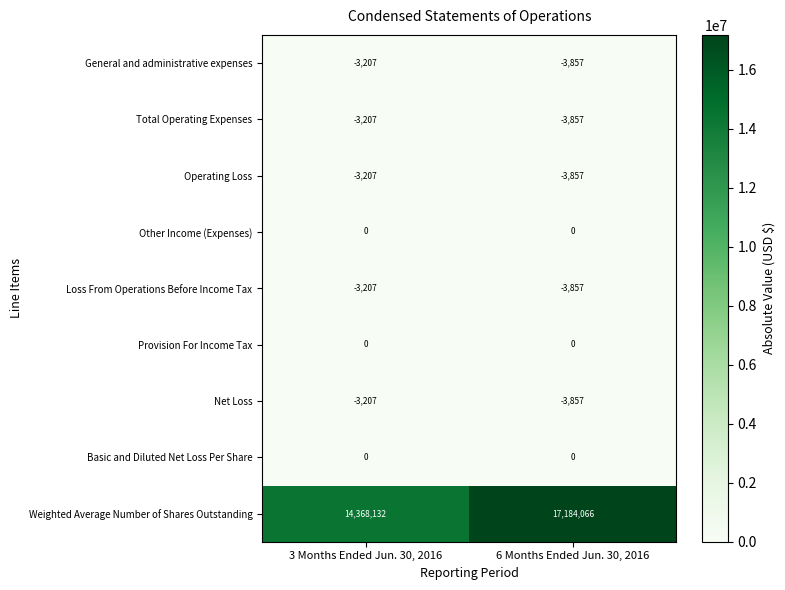

Reading right to left, what are all the values shown in this chart?

General and administrative expenses: -3857	-3207
Total Operating Expenses: -3857	-3207
Operating Loss: -3857	-3207
Other Income (Expenses): 0	0
Loss From Operations Before Income Tax: -3857	-3207
Provision For Income Tax: 0	0
Net Loss: -3857	-3207
Basic and Diluted Net Loss Per Share: 0	0
Weighted Average Number of Shares Outstanding: 17184066	14368132